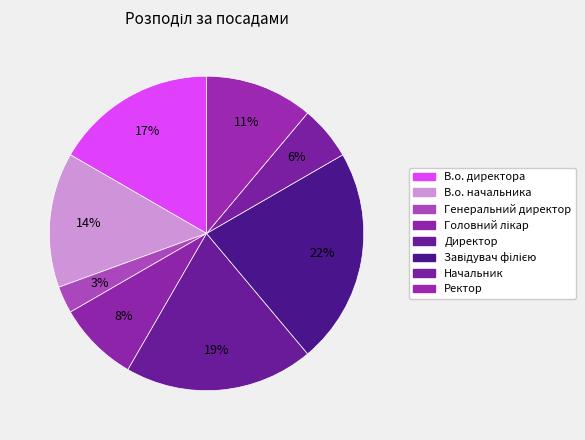

What is the ratio of the value at Начальник to the value at Головний лікар?

0.7